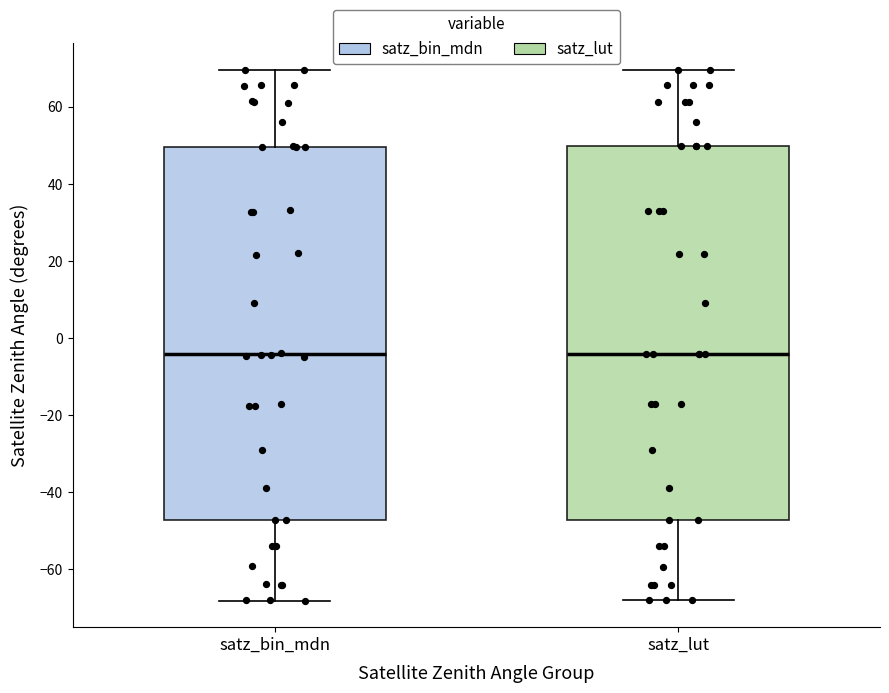

Where is the upper edge of the box for satz_bin_mdn on the y-axis? The values are not printed on the chart, so give them approximately, as read against the axis.

50